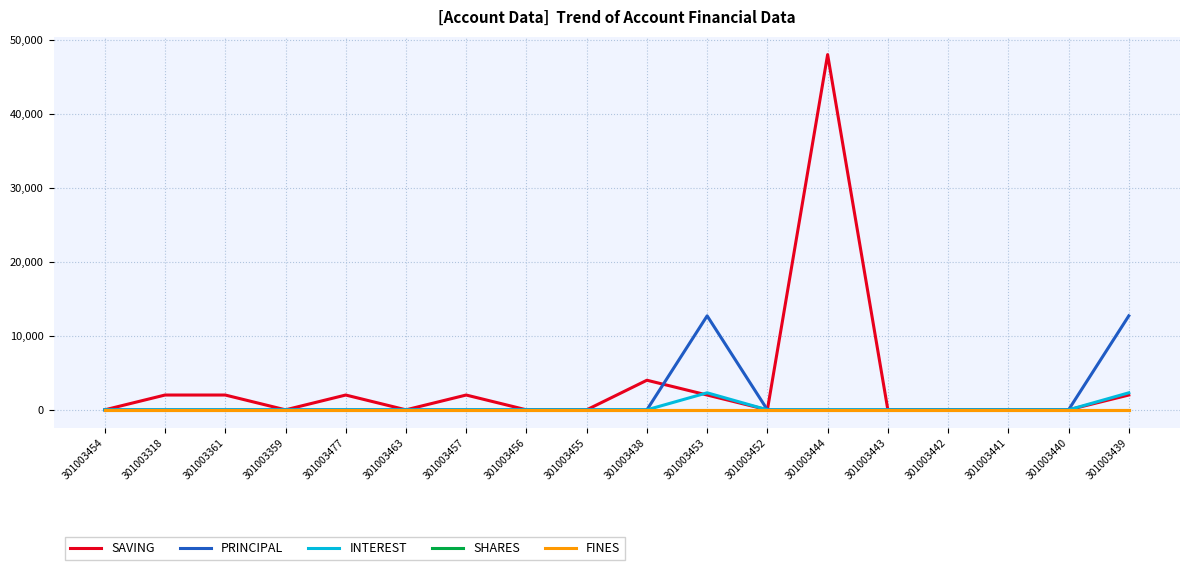

Reading right to left, what are all the values shown in this chart?

SAVING: 301003439=2000	301003440=0	301003441=0	301003442=0	301003443=0	301003444=48000	301003452=0	301003453=2000	301003438=4000	301003455=0	301003456=0	301003457=2000	301003463=0	301003477=2000	301003359=0	301003361=2000	301003318=2000	301003454=0
PRINCIPAL: 301003439=12700	301003440=0	301003441=0	301003442=0	301003443=0	301003444=0	301003452=0	301003453=12700	301003438=0	301003455=0	301003456=0	301003457=0	301003463=0	301003477=0	301003359=0	301003361=0	301003318=0	301003454=0
INTEREST: 301003439=2300	301003440=0	301003441=0	301003442=0	301003443=0	301003444=0	301003452=0	301003453=2300	301003438=0	301003455=0	301003456=0	301003457=0	301003463=0	301003477=0	301003359=0	301003361=0	301003318=0	301003454=0
SHARES: 301003439=0	301003440=0	301003441=0	301003442=0	301003443=0	301003444=0	301003452=0	301003453=0	301003438=0	301003455=0	301003456=0	301003457=0	301003463=0	301003477=0	301003359=0	301003361=0	301003318=0	301003454=0
FINES: 301003439=0	301003440=0	301003441=0	301003442=0	301003443=0	301003444=0	301003452=0	301003453=0	301003438=0	301003455=0	301003456=0	301003457=0	301003463=0	301003477=0	301003359=0	301003361=0	301003318=0	301003454=0